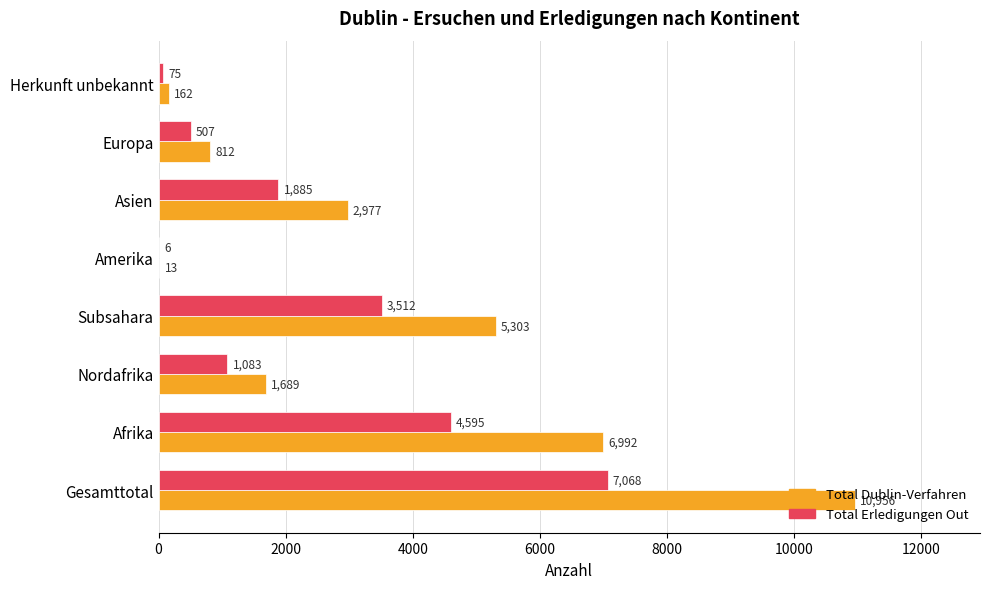

Where is Total Erledigungen Out nearest to the value 3537?

Subsahara